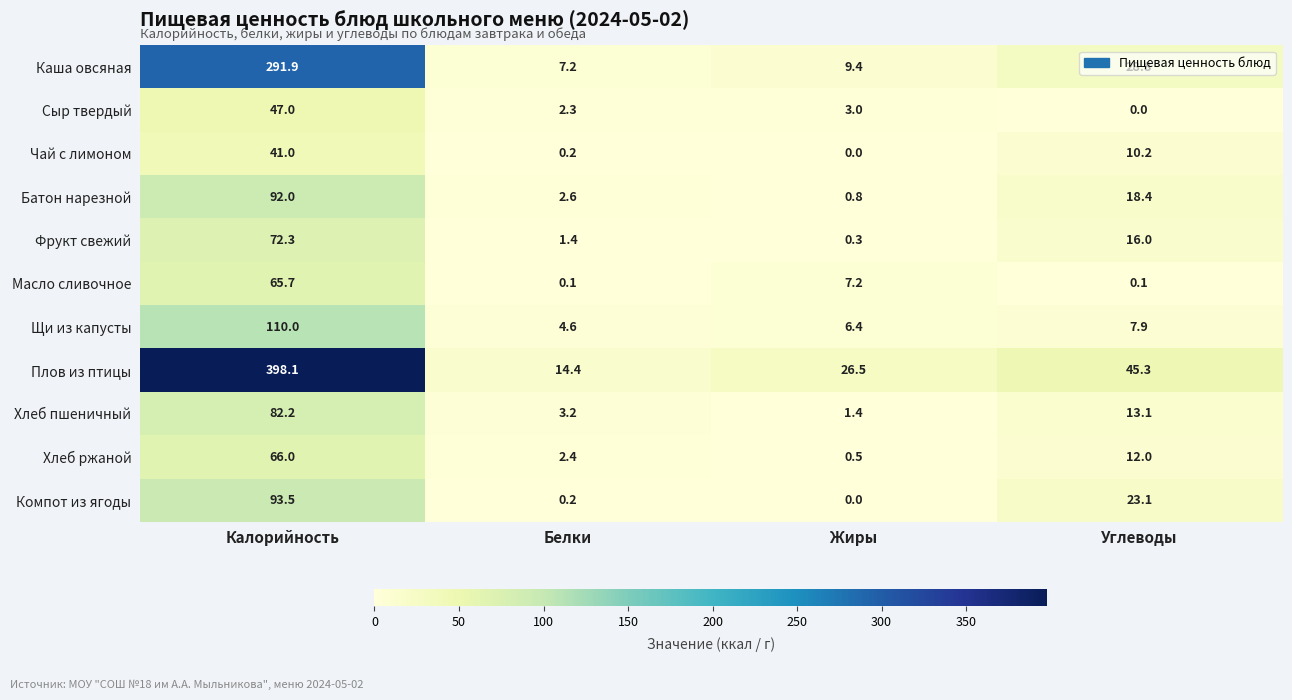

What is the sum of all Щи из капусты values?

128.9